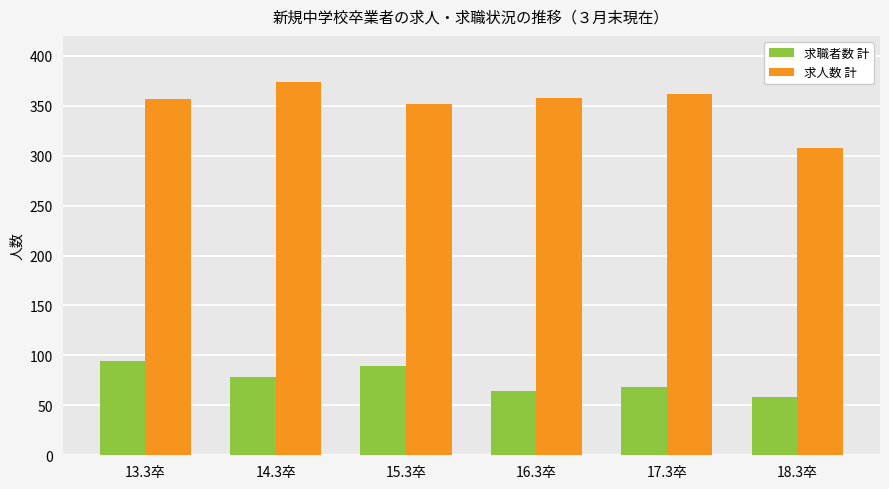

Which series has the largest total across all categories?

求人数 計